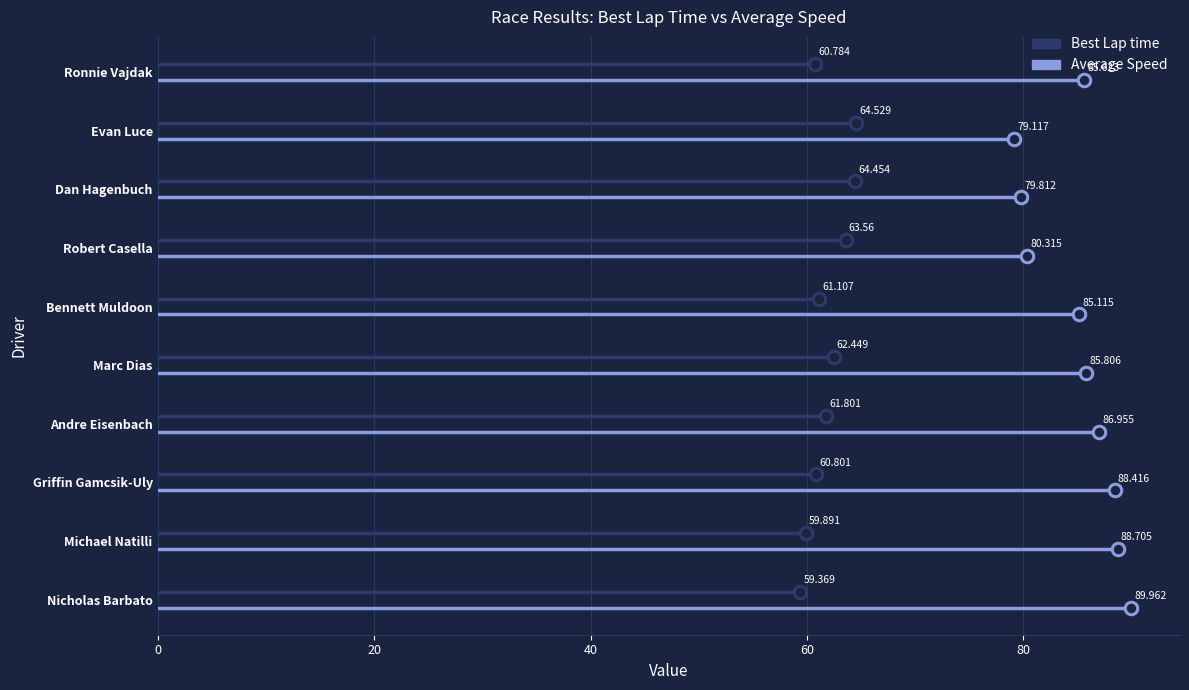

What are all the series names shown in the legend?

Best Lap time, Average Speed